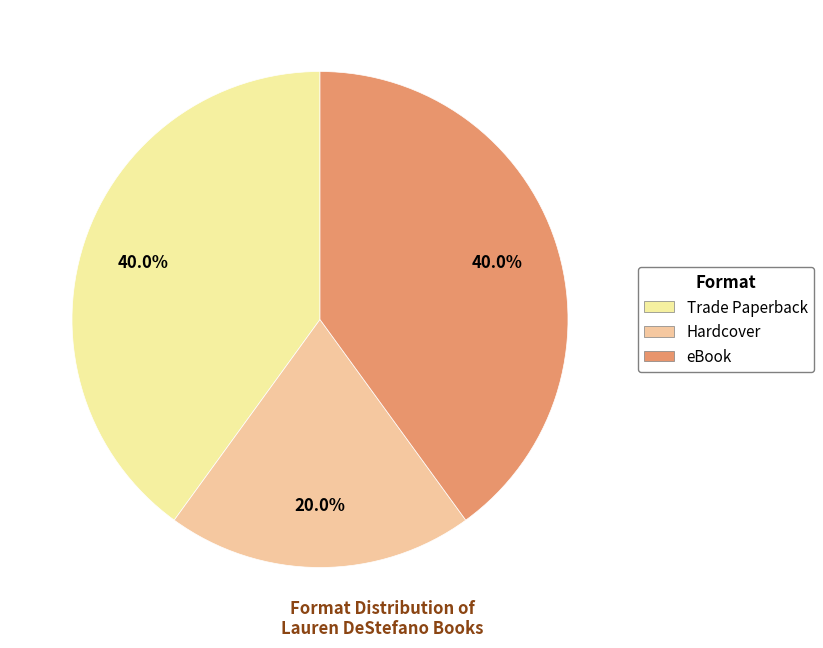

Between Hardcover and Trade Paperback, which is larger?

Trade Paperback